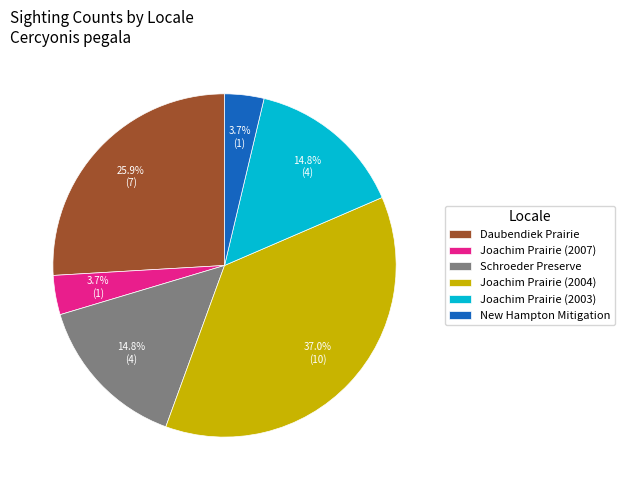

Is there any slice that represents more than half of the pie?

No